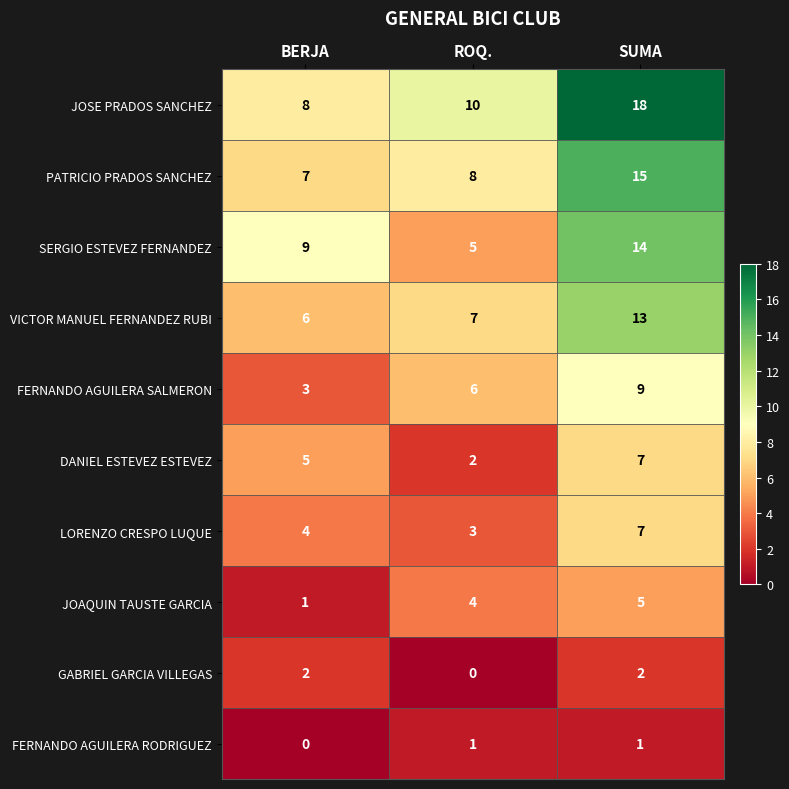

What is the sum of all JOAQUIN TAUSTE GARCIA values?

10